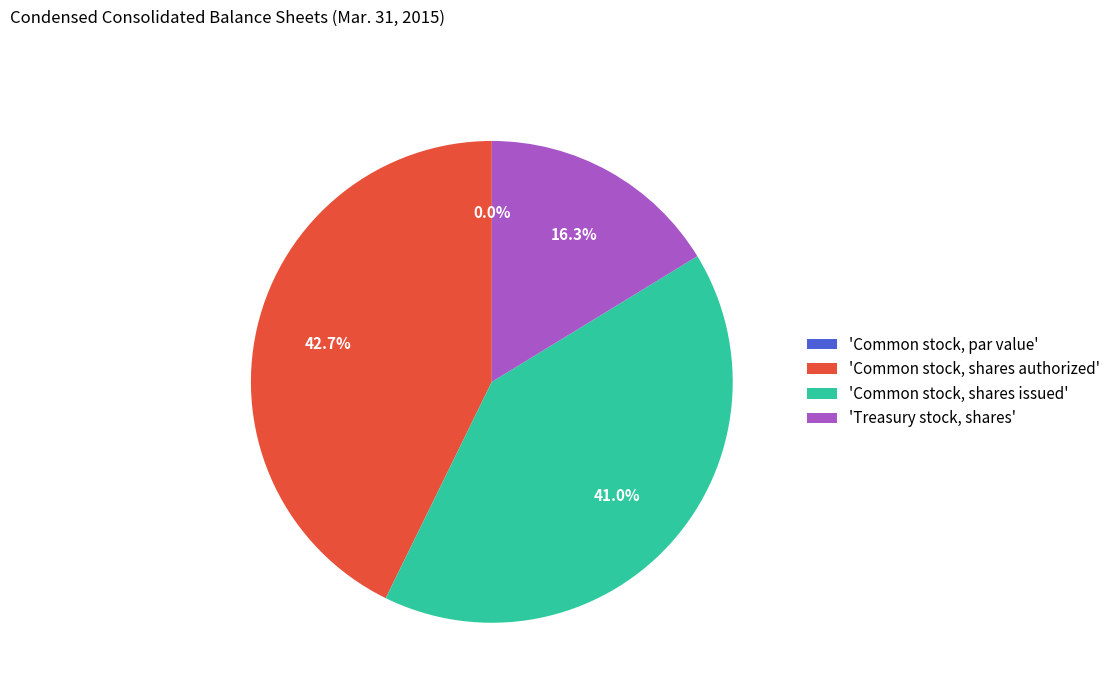

What portion of the pie excludes Treasury stock, shares?

83.7%